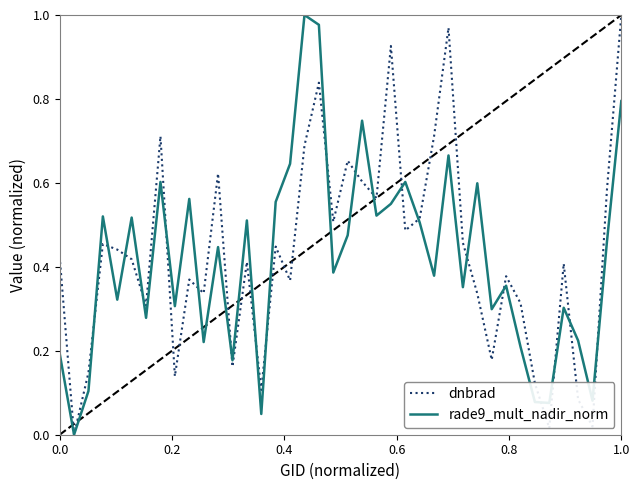

What are all the series names shown in the legend?

dnbrad, rade9_mult_nadir_norm